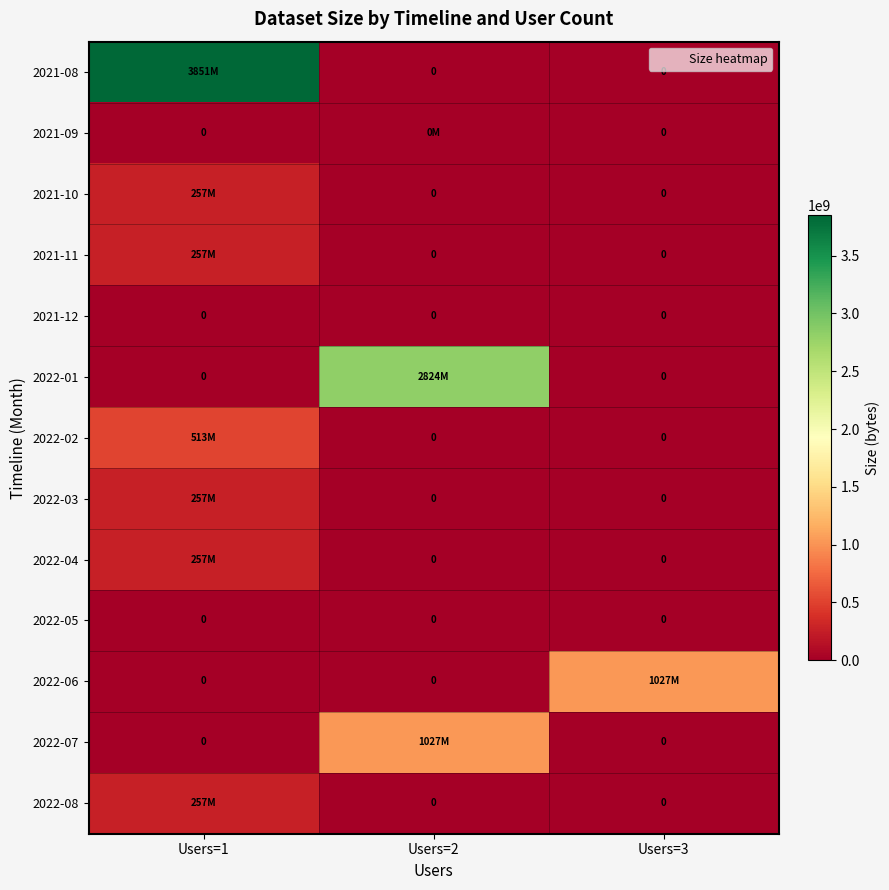

At how many categories does at least one series exceed 1585866790?

2